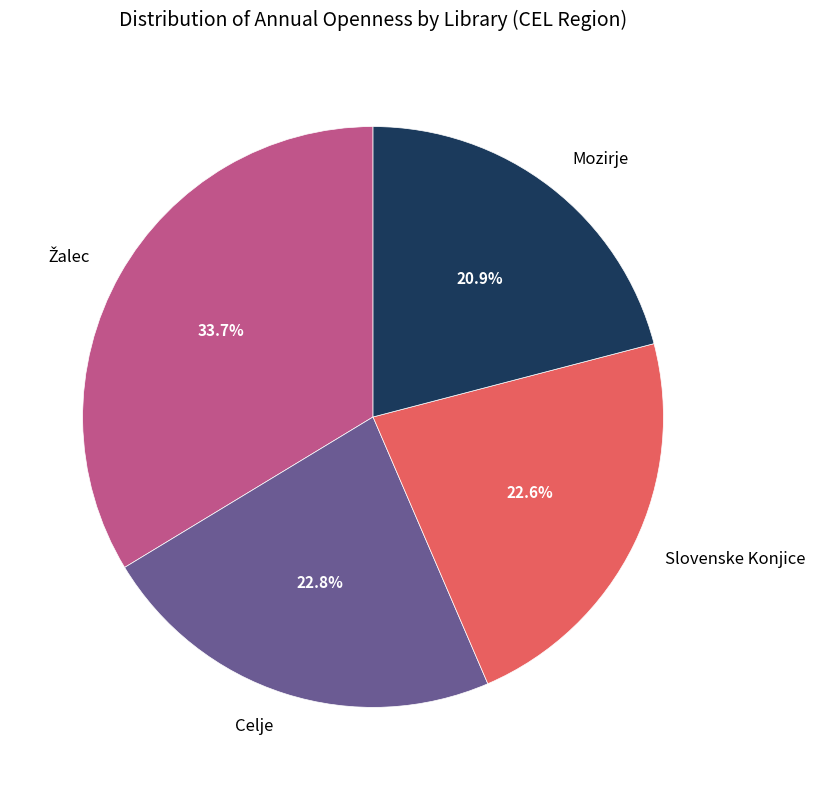

How much of the chart is everything except Slovenske Konjice?

77.4%